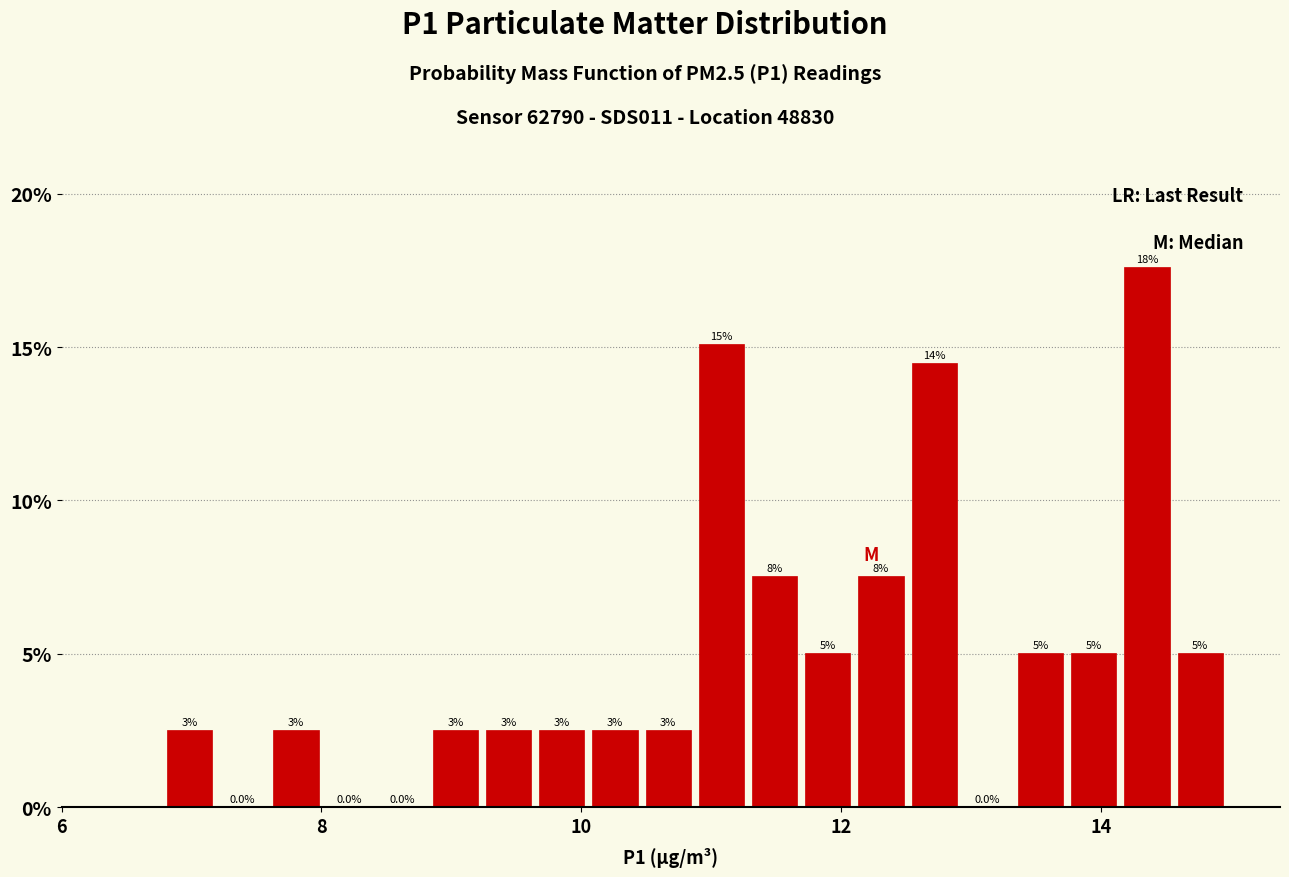

Around what value on the x-axis is the tallest bar? Give the approximate position of its centre, as read against the axis.

14.4